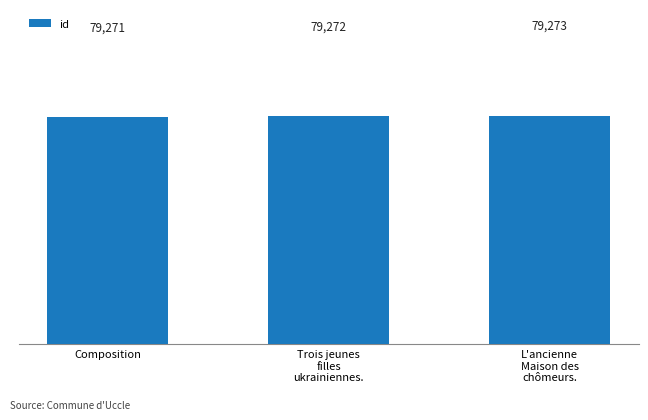

How many values are below 79272?

1